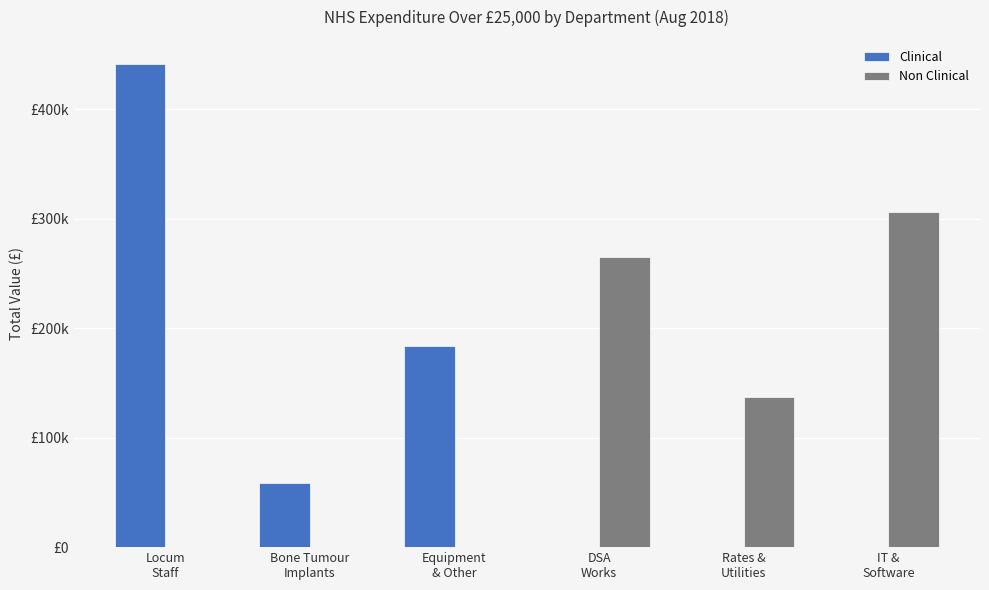

What are all the series names shown in the legend?

Clinical, Non Clinical